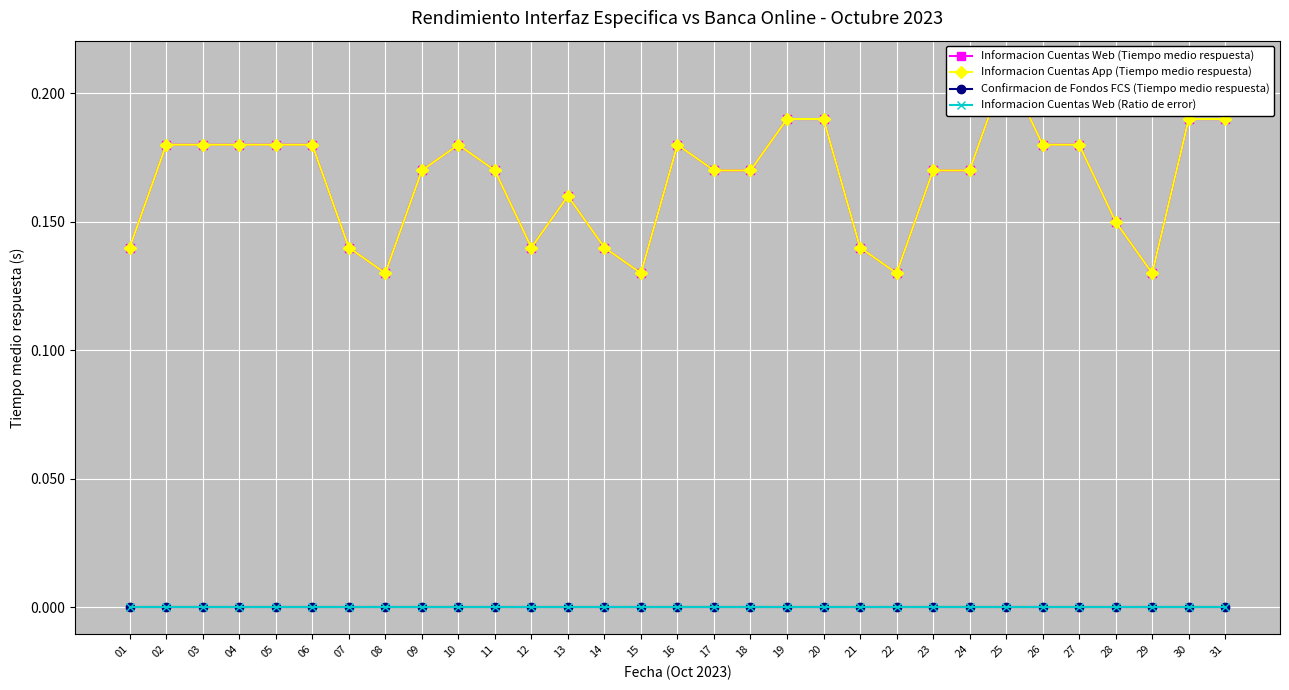

What is the value of the Informacion Cuentas App (Tiempo medio respuesta) point at the 19th from the left?

0.2